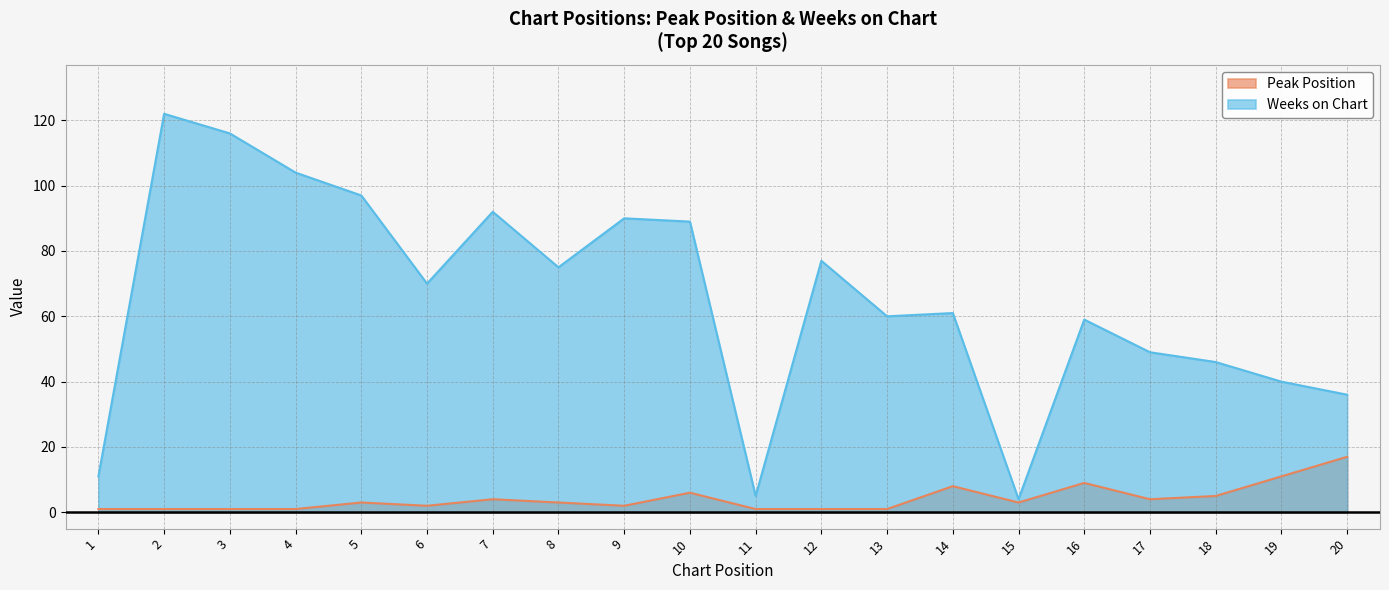

Reading left to right, what are all the values shown in this chart?

Peak Position: 1=1	2=1	3=1	4=1	5=3	6=2	7=4	8=3	9=2	10=6	11=1	12=1	13=1	14=8	15=3	16=9	17=4	18=5	19=11	20=17
Weeks on Chart: 1=11	2=122	3=116	4=104	5=97	6=70	7=92	8=75	9=90	10=89	11=5	12=77	13=60	14=61	15=4	16=59	17=49	18=46	19=40	20=36